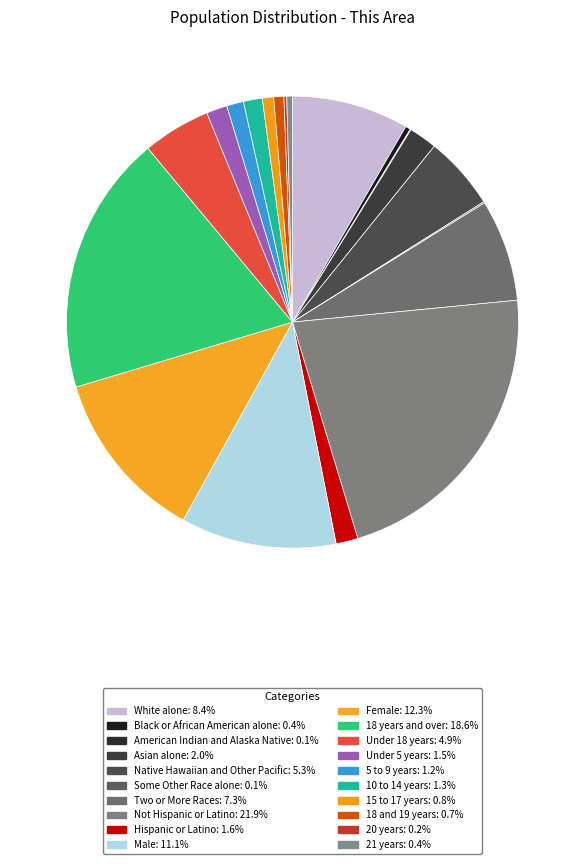

What is the total percentage of Under 18 years and Native Hawaiian and Other Pacific?

10.1%